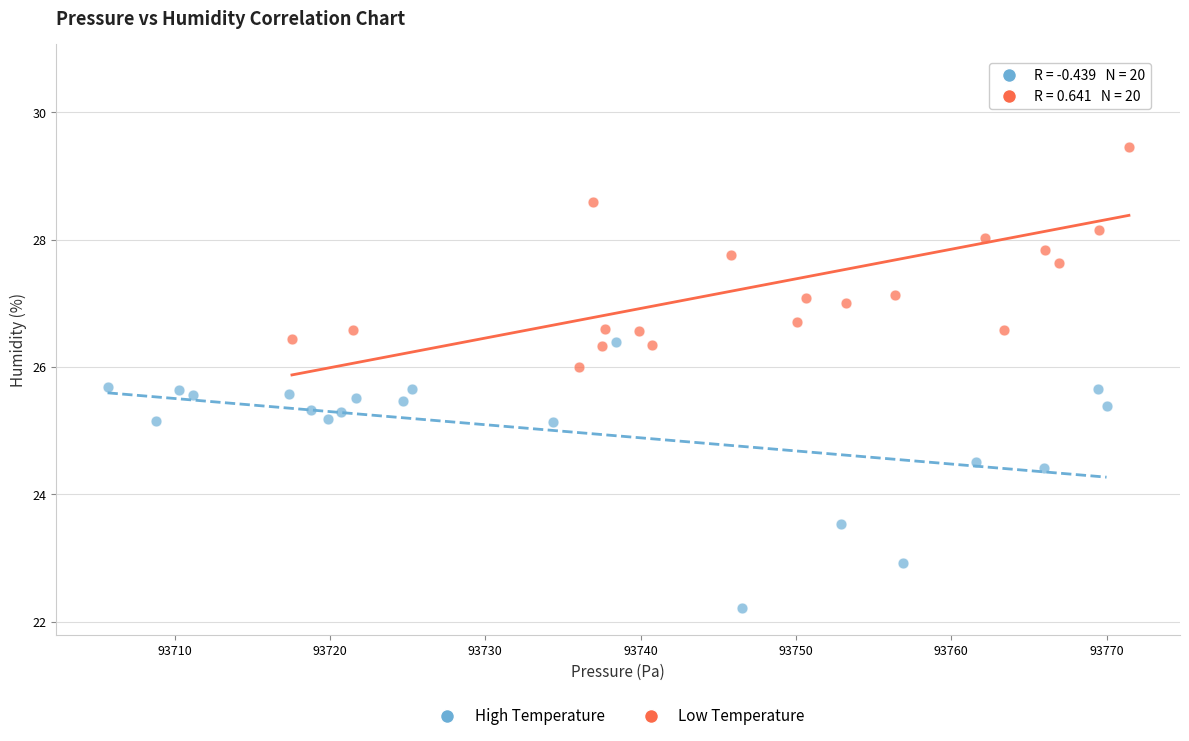

Which series contains the highest Y value?

Low Temperature